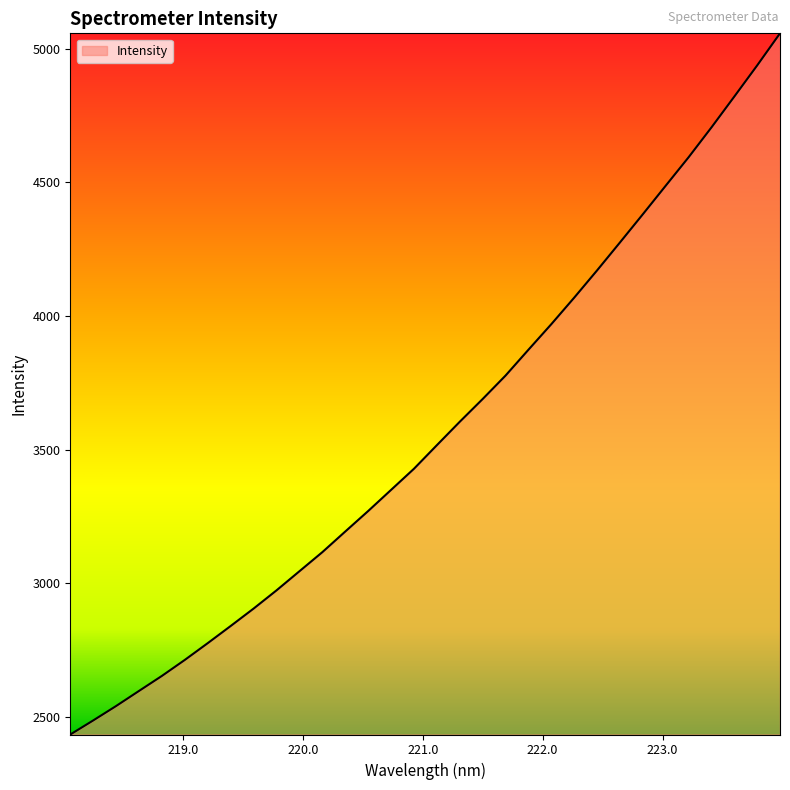

What is the difference between the maximum and minimum values?

2624.0